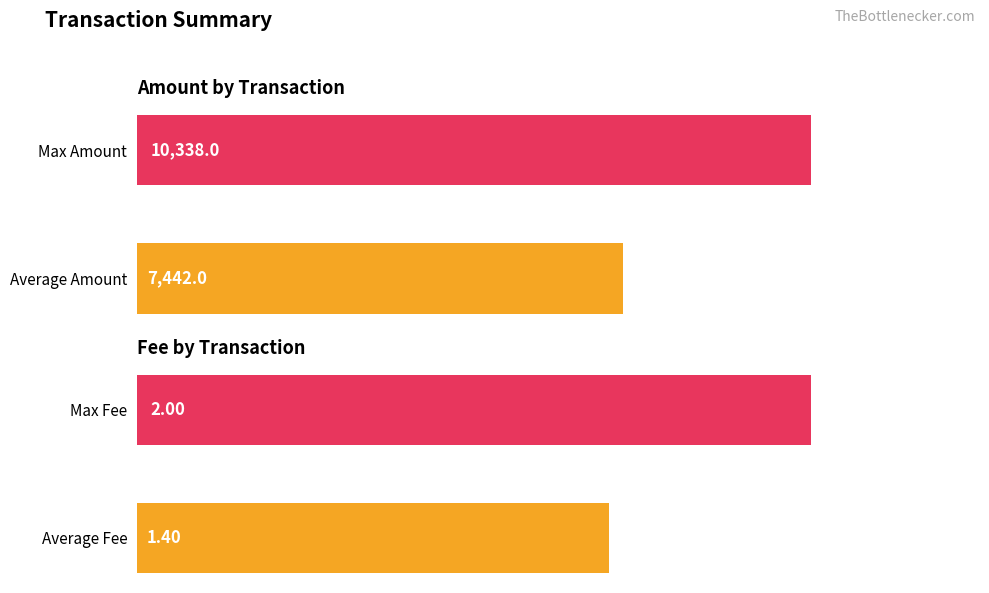

What is the average value of the Fee series?

1.7